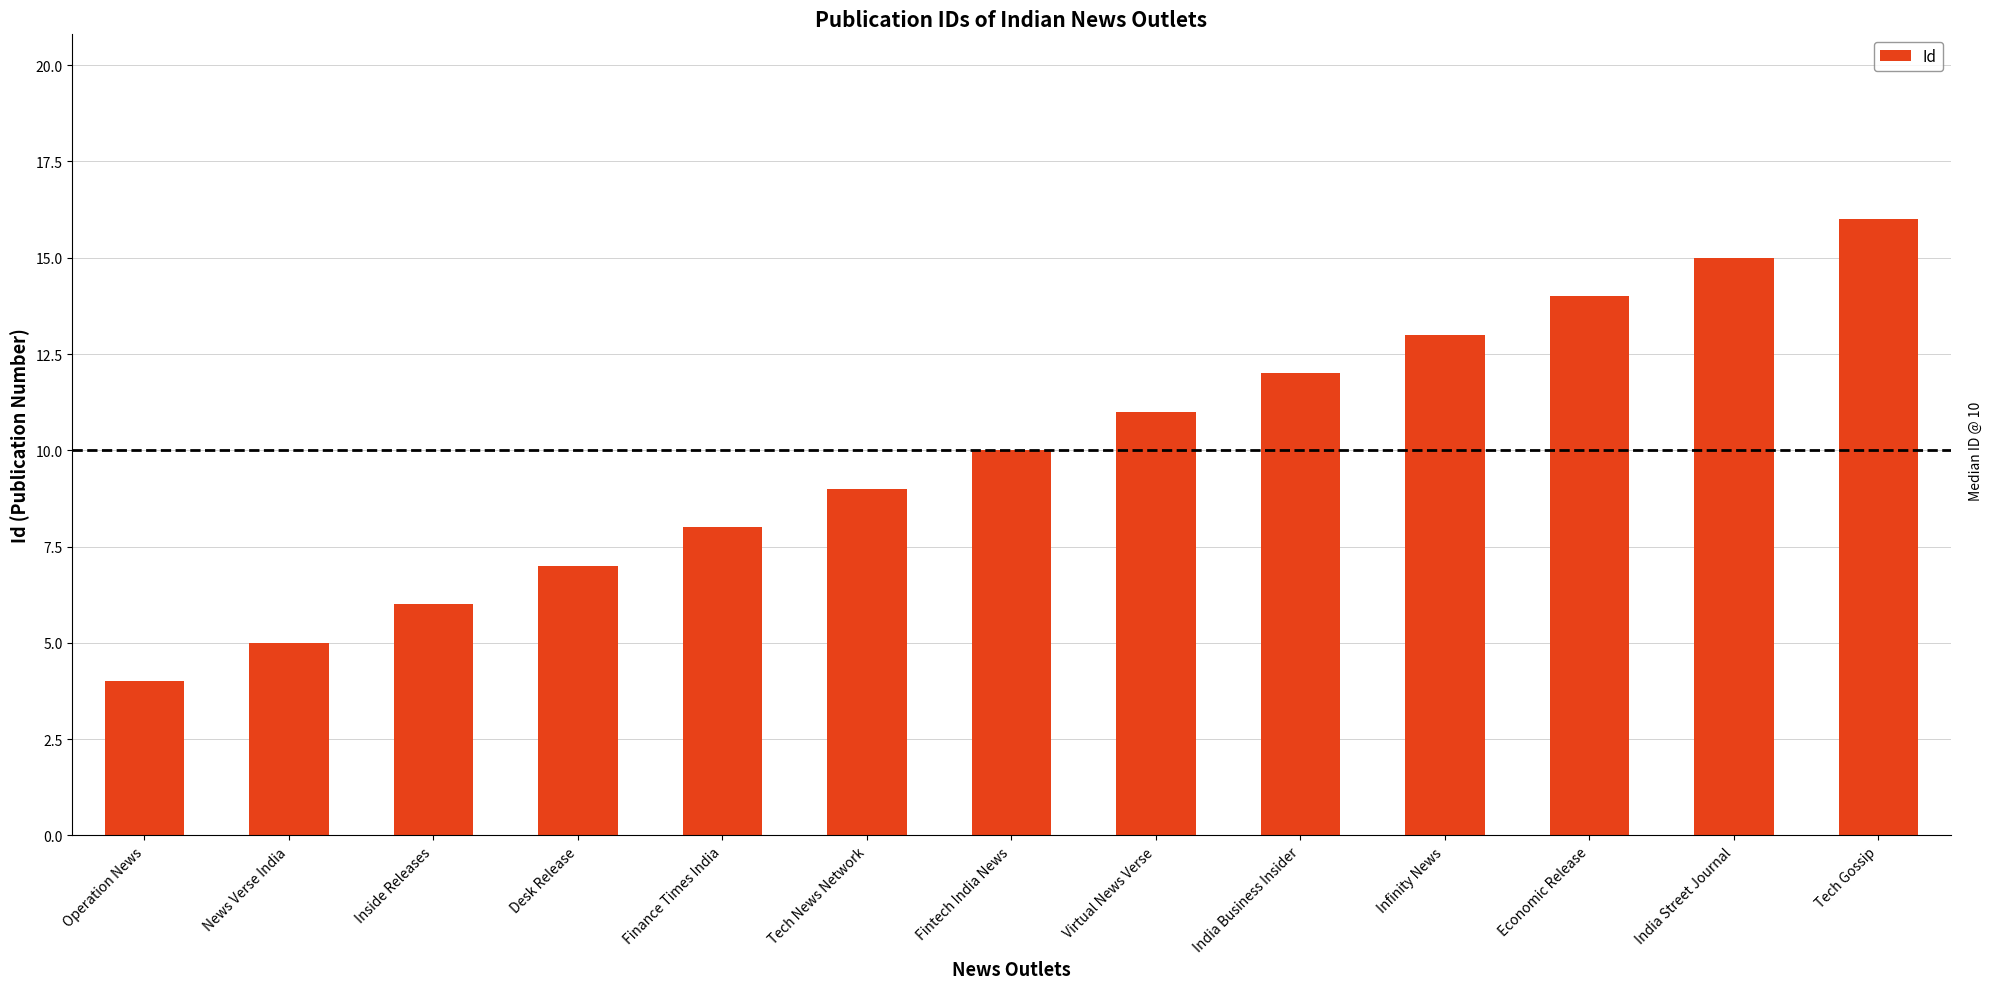

How many series are shown in this chart?

1